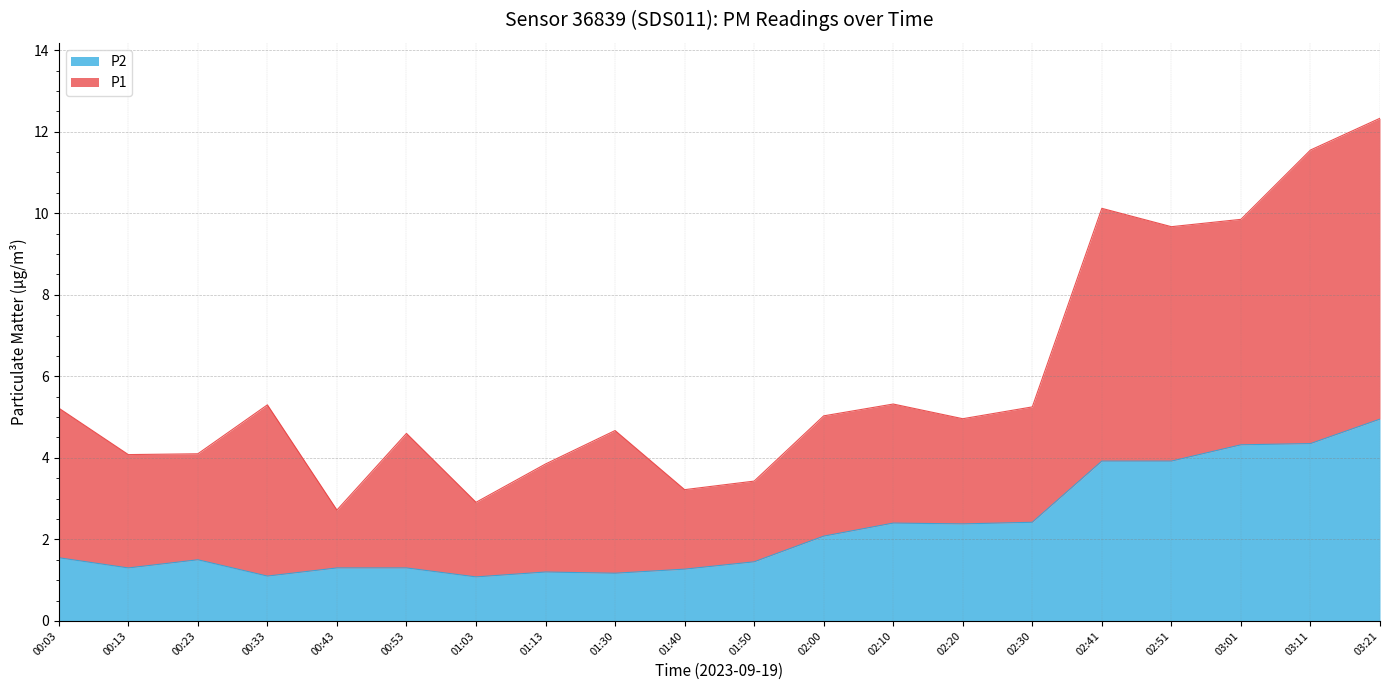

What is the label of the 10th point from the left?

01:40